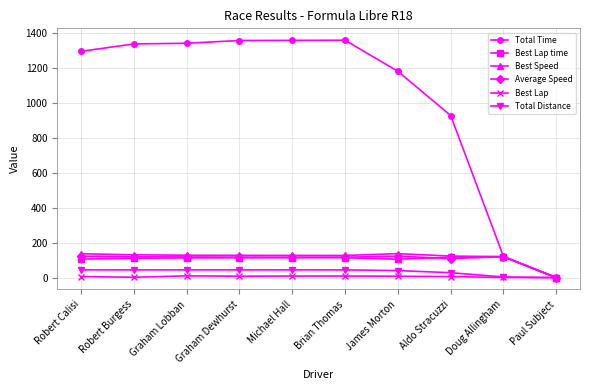

Which series changed the most between Graham Lobban and Aldo Stracuzzi?

Total Time